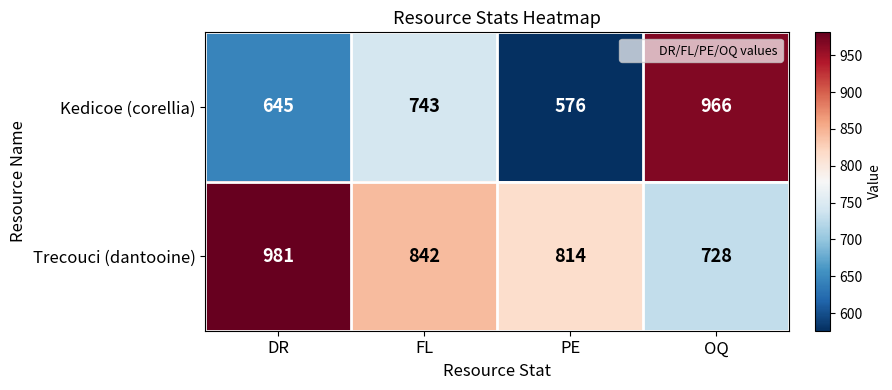

What is the difference between the maximum and minimum values in the Kedicoe (corellia) series?

390